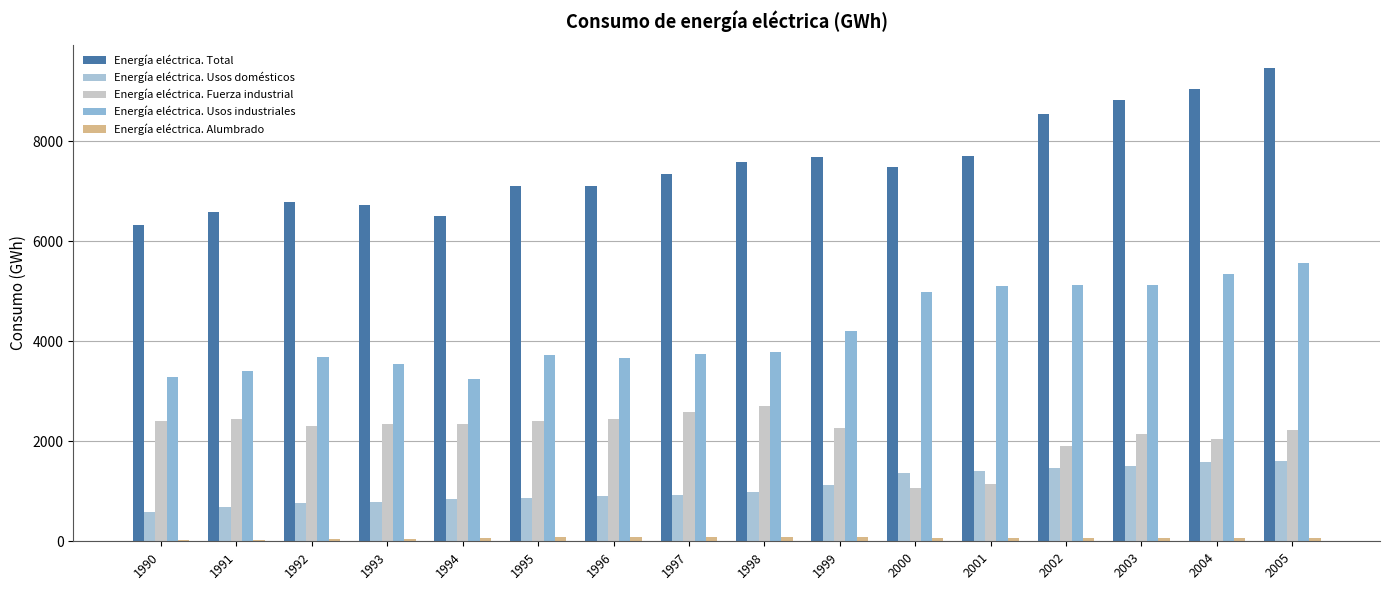

Which series has the widest spread of values?

Energía eléctrica. Total